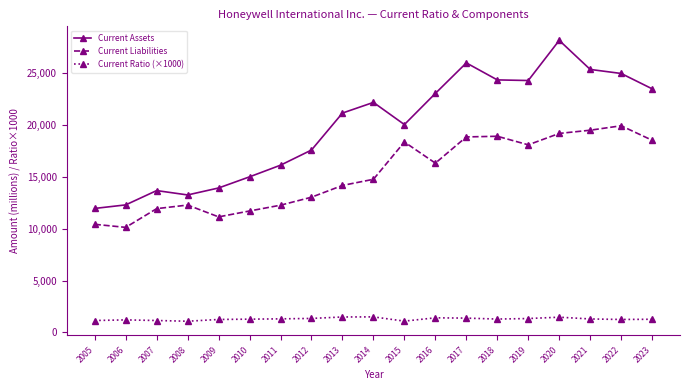

True or false: Current Ratio (×1000) and Current Assets intersect in this chart.

False